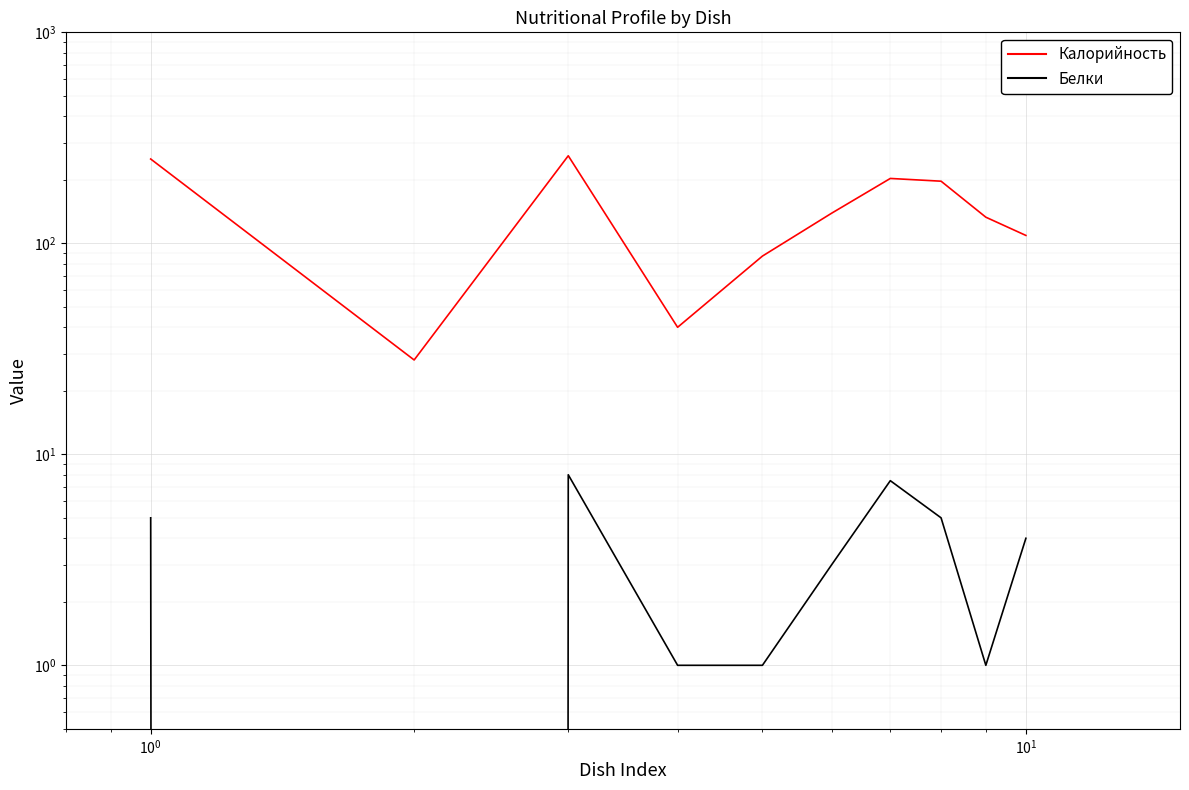

The value of Калорийность at $\mathdefault{10^{3}}$ is 38.6. True or false?

False